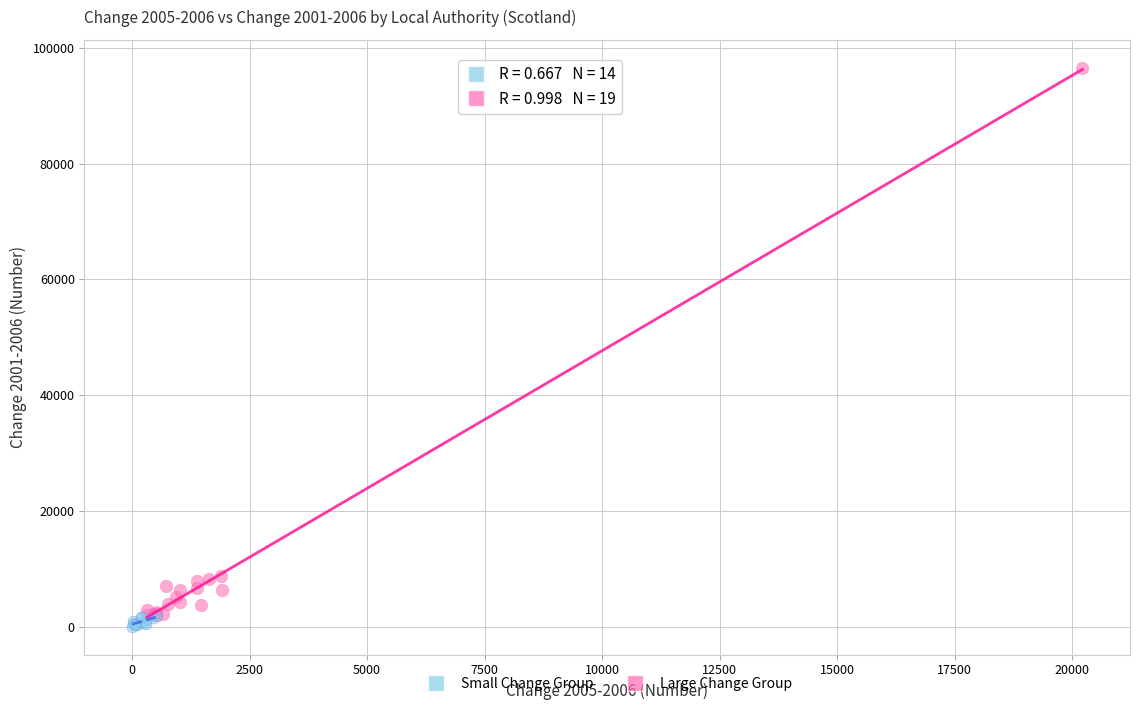

Which series contains the lowest Y value?

Small Change Group